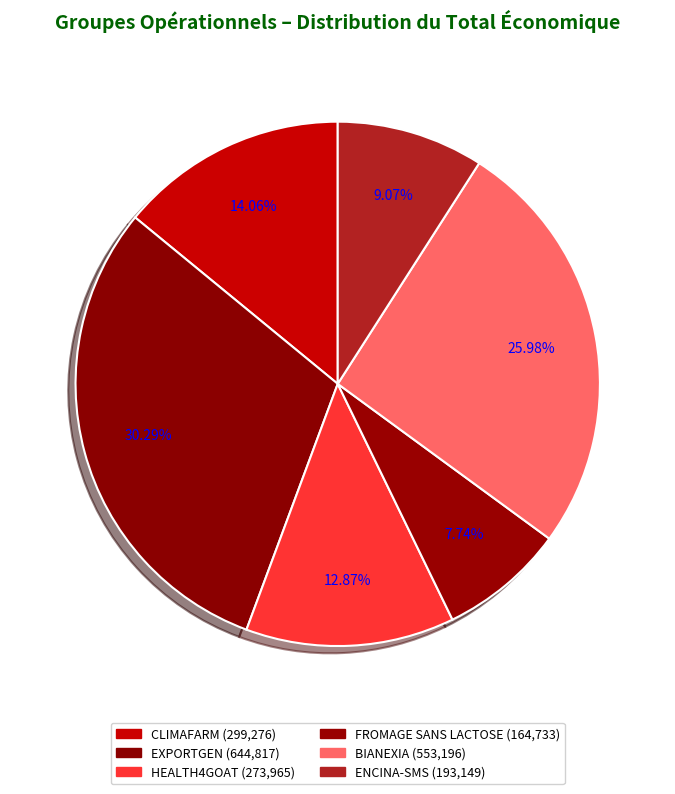

Which slice is the largest?

EXPORTGEN